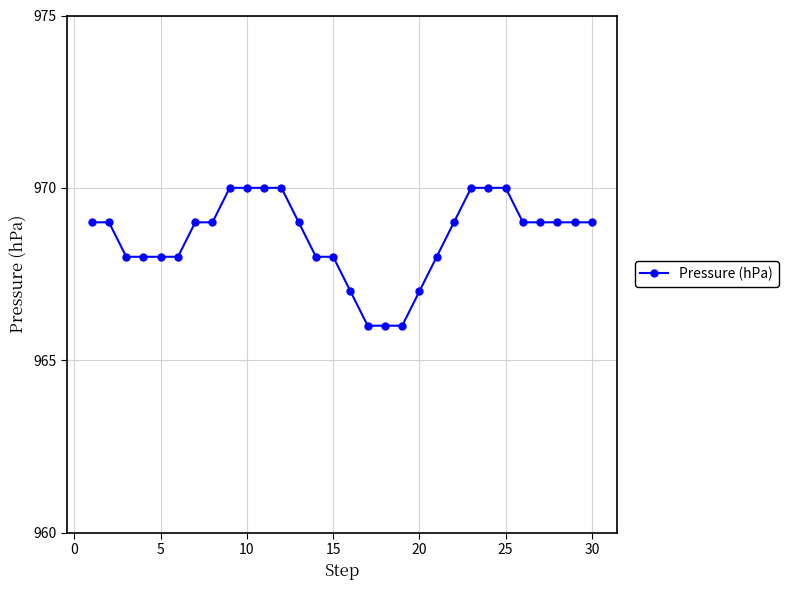

What is the value of the 14th point from the left?

968